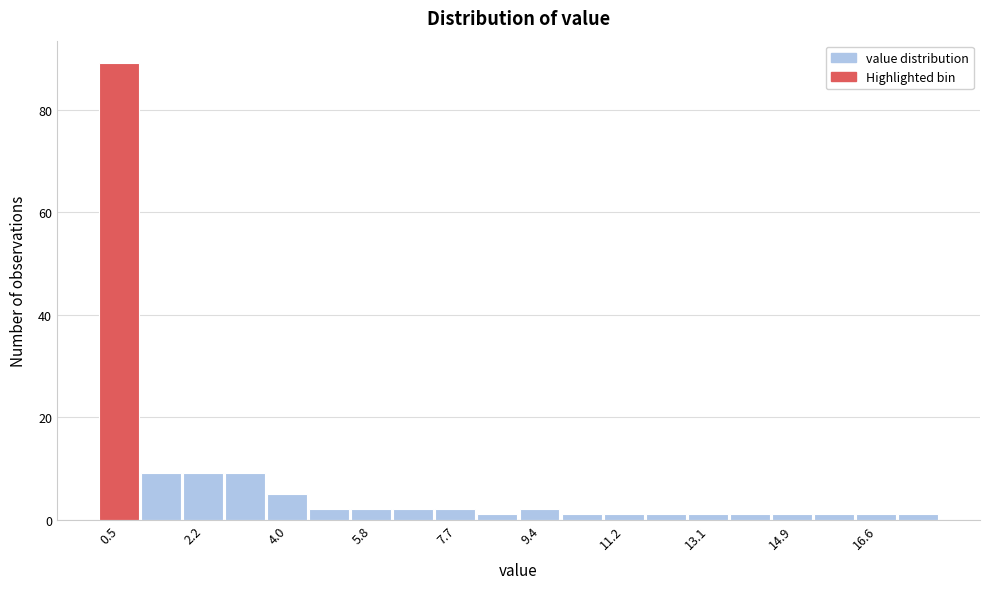

Reading left to right, transcribe this chart: for each bar, give the range it covers on the x-axis and its height. Neither the bar edges nor the heights are printed on the chart, so give them approximately, as read against the axes.

0.0 to 0.9: 90
0.9 to 1.8: 10
1.8 to 2.7: 10
2.7 to 3.6: 10
3.6 to 4.5: 6
4.5 to 5.4: 2
5.4 to 6.3: 2
6.3 to 7.2: 2
7.2 to 8.1: 2
8.1 to 9.0: under 2
9.0 to 9.9: 2
9.9 to 10.8: under 2
10.8 to 11.7: under 2
11.7 to 12.6: under 2
12.6 to 13.5: under 2
13.5 to 14.4: under 2
14.4 to 15.3: under 2
15.3 to 16.2: under 2
16.2 to 17.1: under 2
17.1 to 18.0: under 2